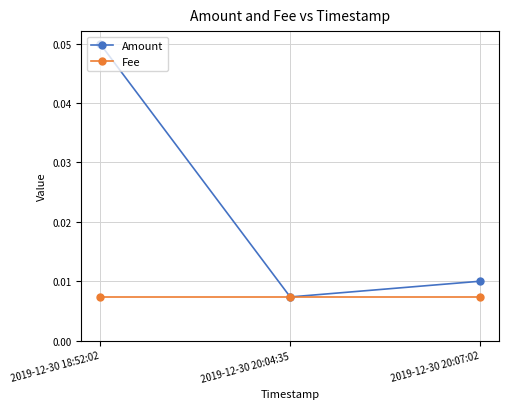

Rank the series by their maximum value, from lowest to highest.

Fee, Amount